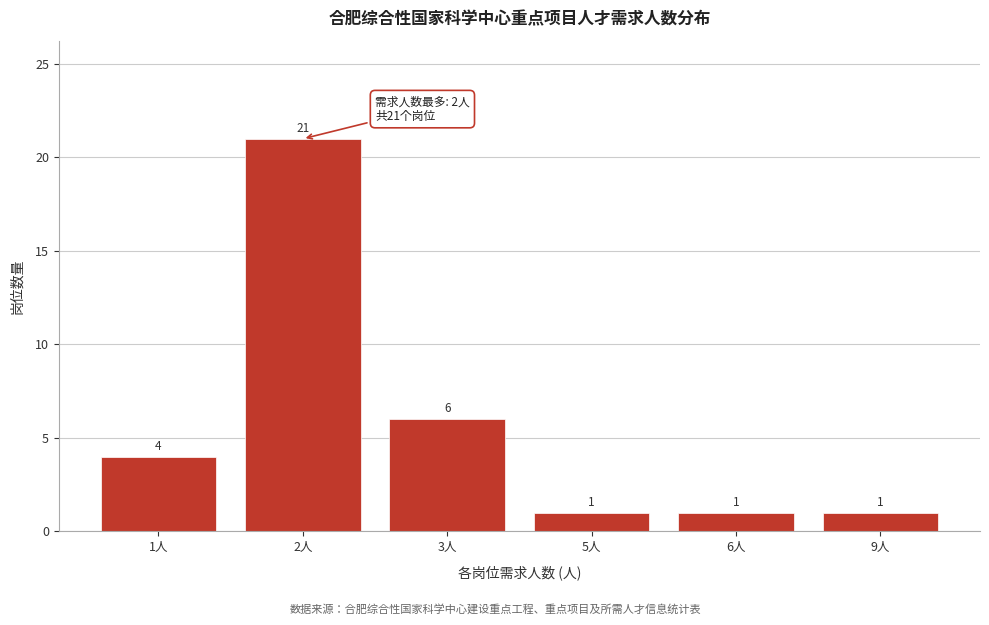

Reading left to right, what are all the values shown in this chart?

1人=4	2人=21	3人=6	5人=1	6人=1	9人=1